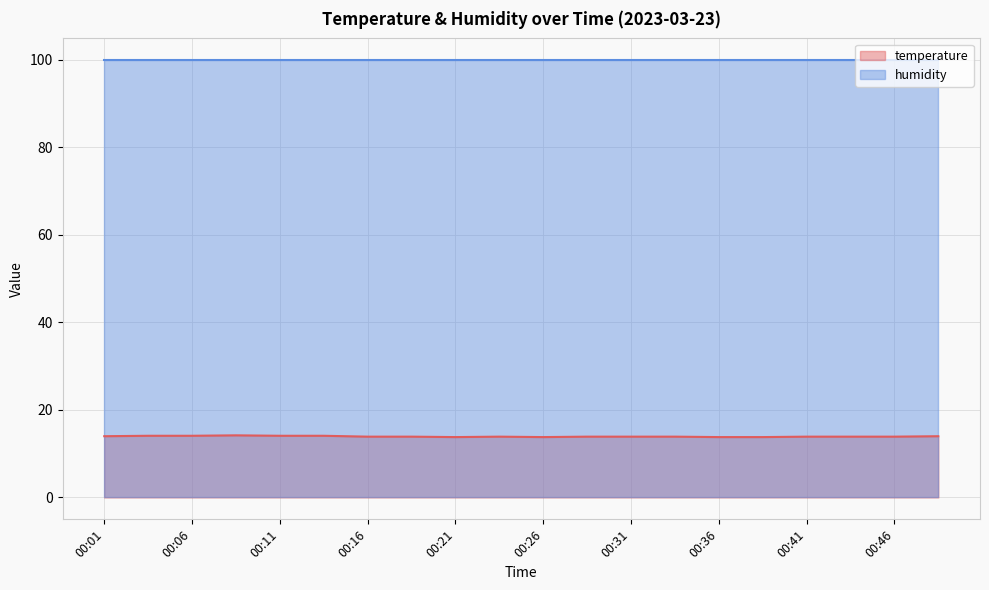

What is the average value?

13.9